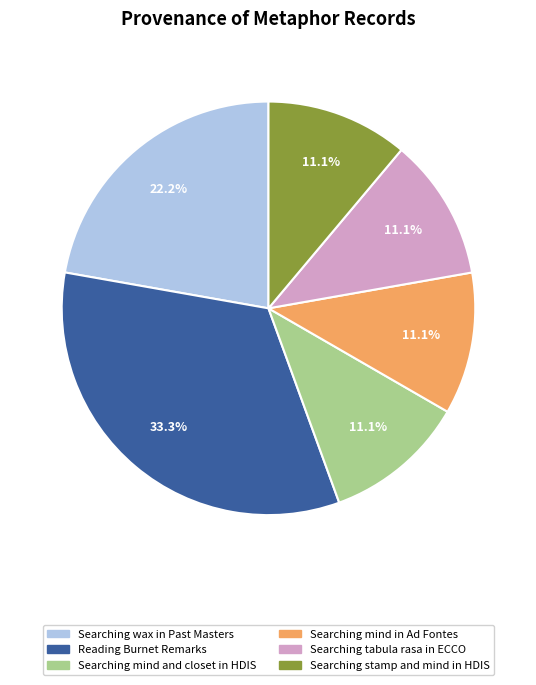

How much of the chart is everything except Searching tabula rasa in ECCO?

88.9%